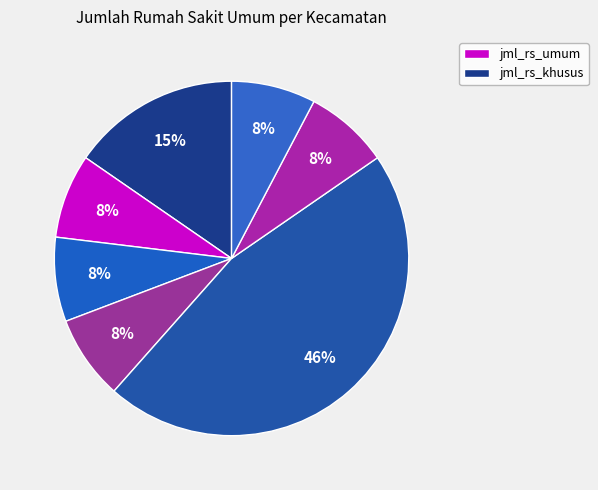

How many segments does this pie chart have?

7